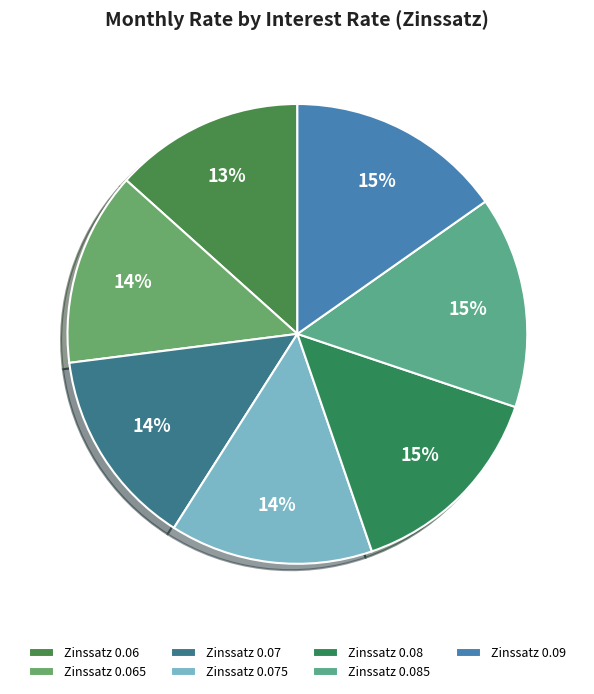

Which slice is the largest?

0.09